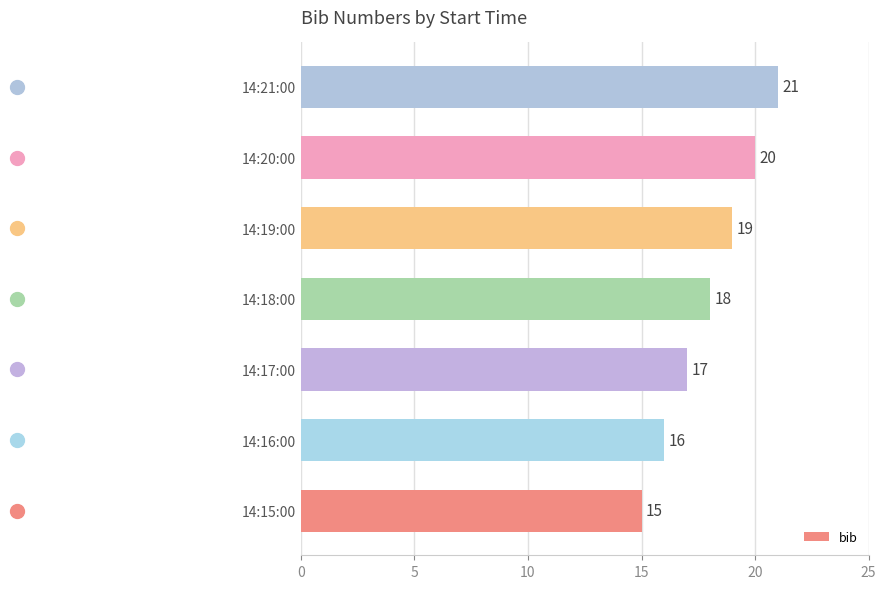

What is the change in value from 14:18:00 to 14:19:00?

+1